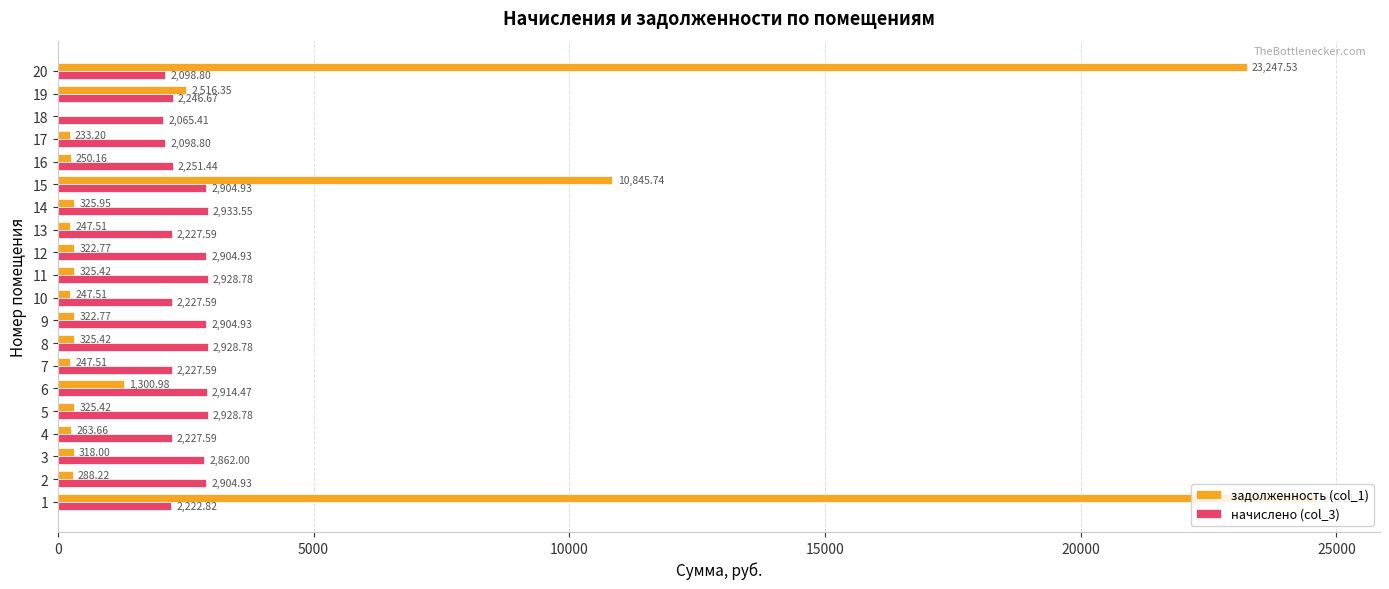

Which series has the largest total across all categories?

задолженность (col_1)